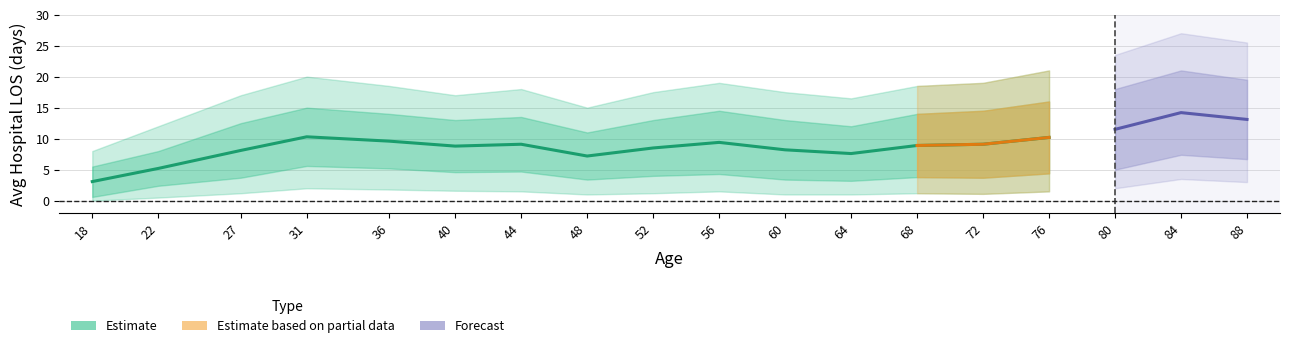

True or false: unabridgedhosplos_upper1 has a value of 9.1 at 72.

False